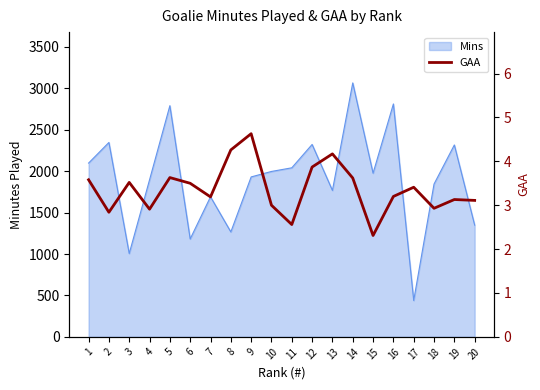

Where is the data nearest to the value 3?

10